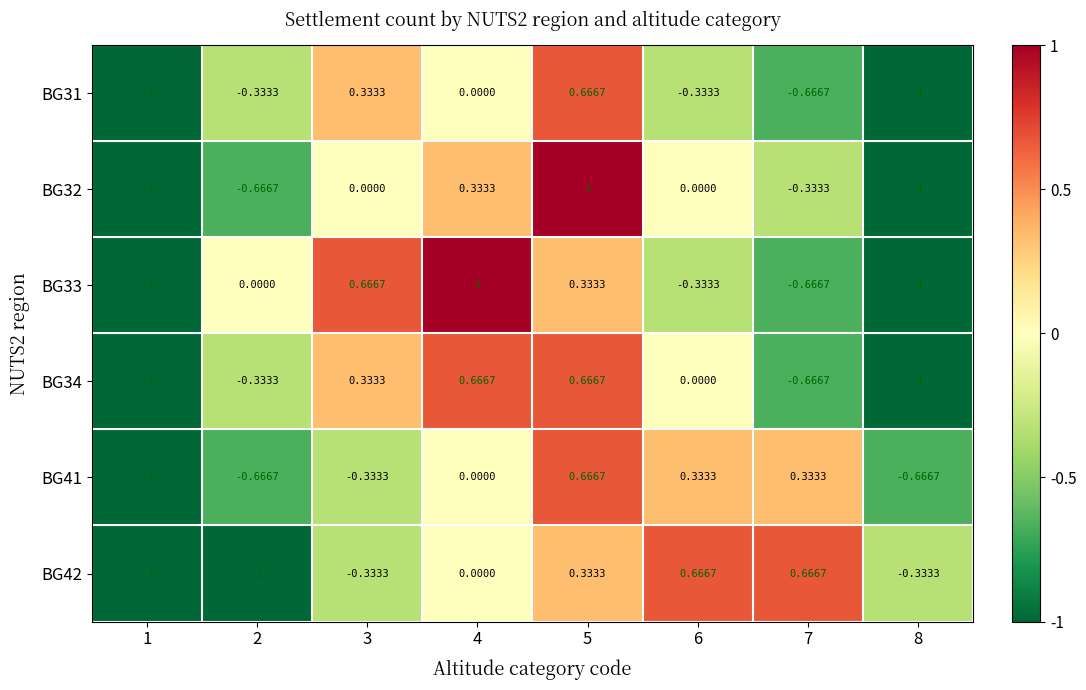

Which series has the largest total across all categories?

BG42